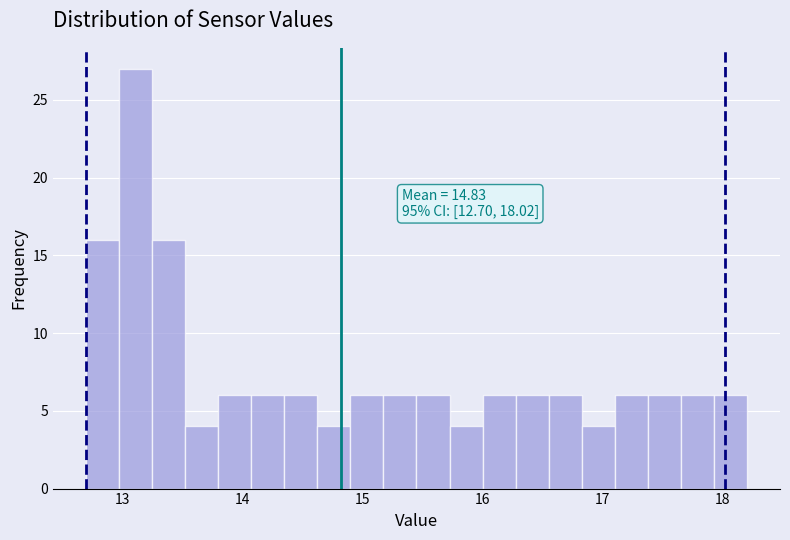

Read against the x-axis, roughly where is the centre of the tallest bar?

13.1